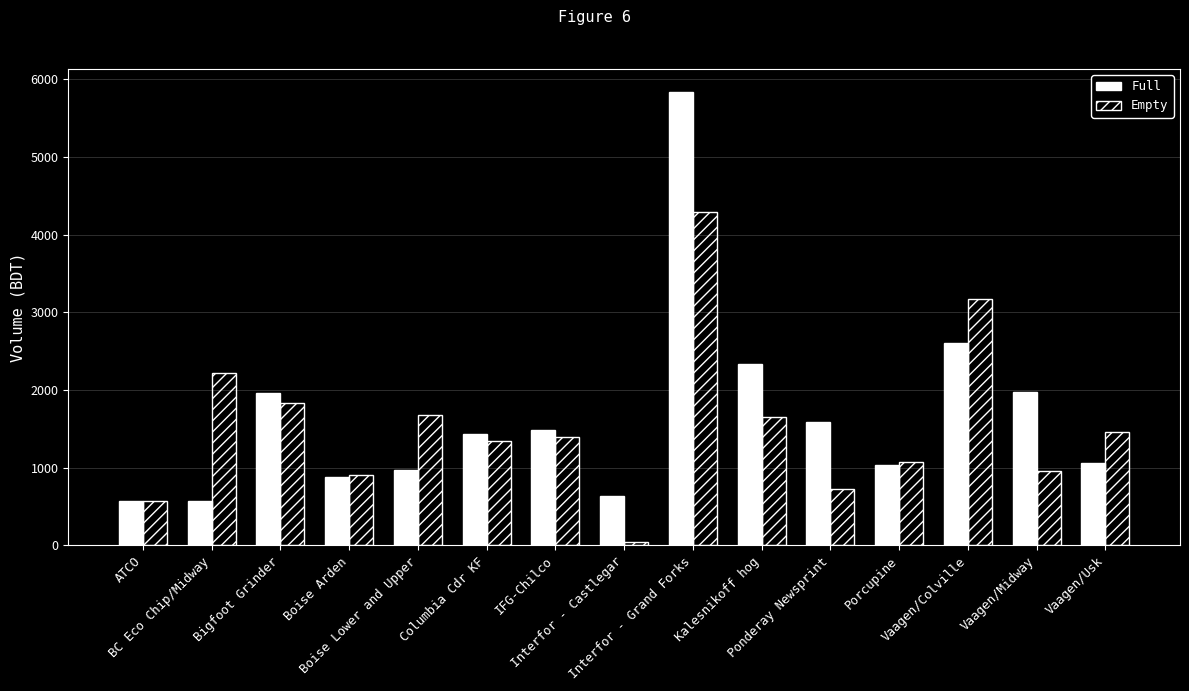

True or false: Full has a value of 570.7 at BC Eco Chip/Midway.

True